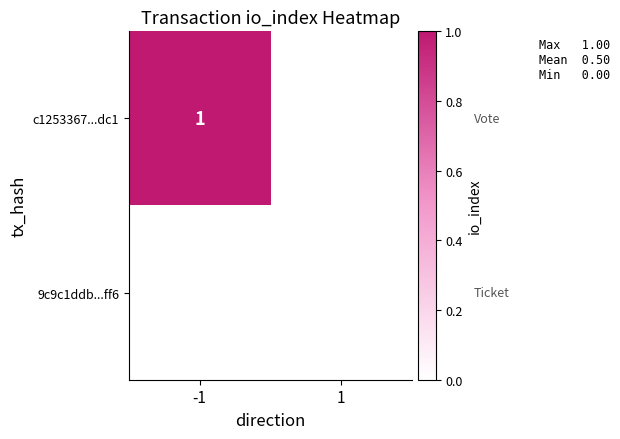

Which series has the widest spread of values?

c1253367...dc1